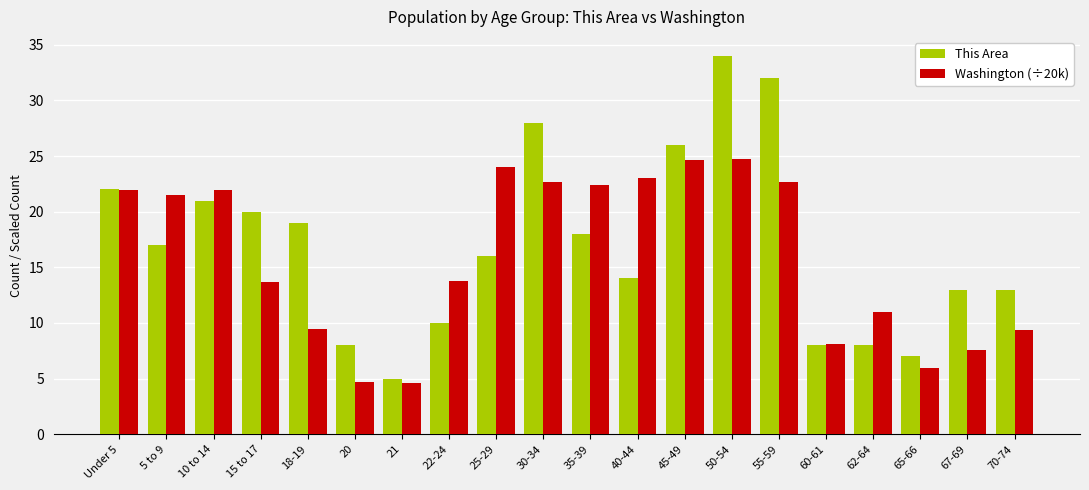

What position from the left is 60-61?

16